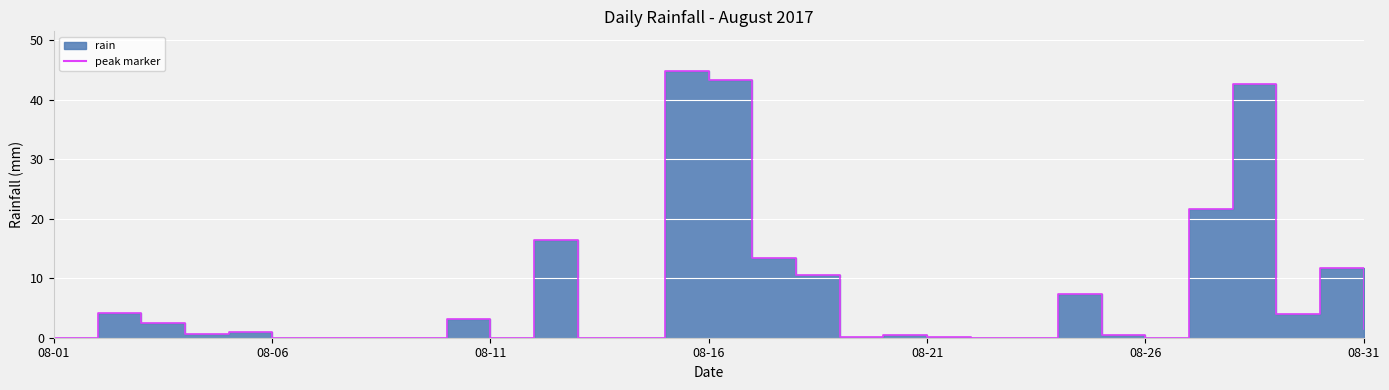

List the labels in order of value, smallest first.

2017-08-01, 2017-08-06, 2017-08-07, 2017-08-08, 2017-08-09, 2017-08-11, 2017-08-13, 2017-08-14, 2017-08-22, 2017-08-23, 2017-08-26, 2017-08-19, 2017-08-21, 2017-08-20, 2017-08-25, 2017-08-04, 2017-08-05, 2017-08-31, 2017-08-03, 2017-08-10, 2017-08-29, 2017-08-02, 2017-08-24, 2017-08-18, 2017-08-30, 2017-08-17, 2017-08-12, 2017-08-27, 2017-08-28, 2017-08-16, 2017-08-15